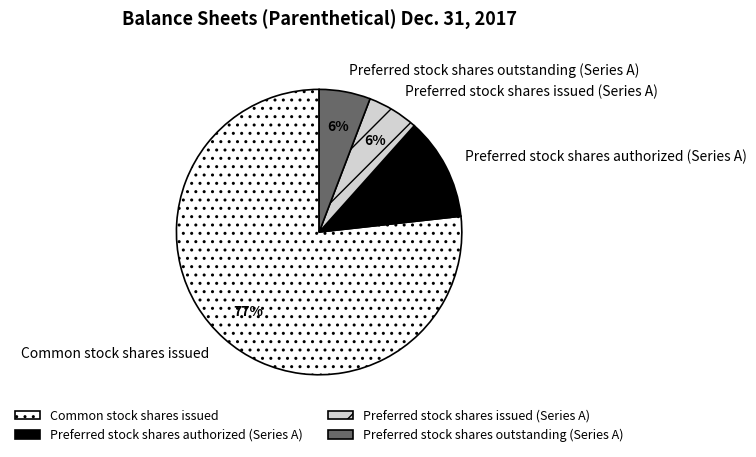

Is the sum of Common stock shares issued and Preferred stock shares authorized (Series A) greater than half?

Yes